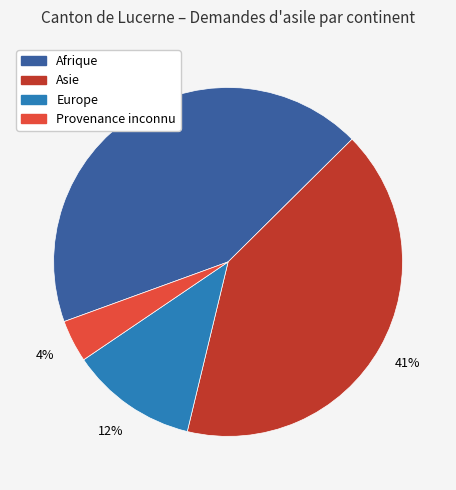

To the nearest percent, what is the difference between the Europe and Afrique slice percentages?

31%